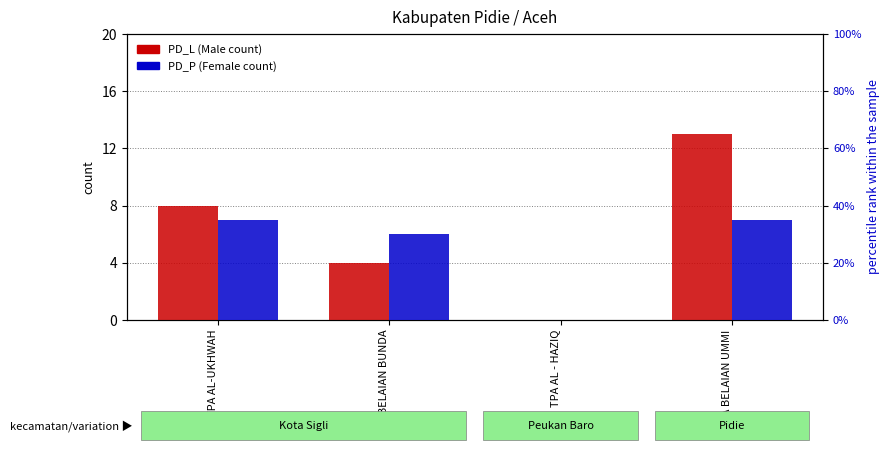

Is it true that PD_P (Female) equals 7 at TPA BELAIAN UMMI?

True